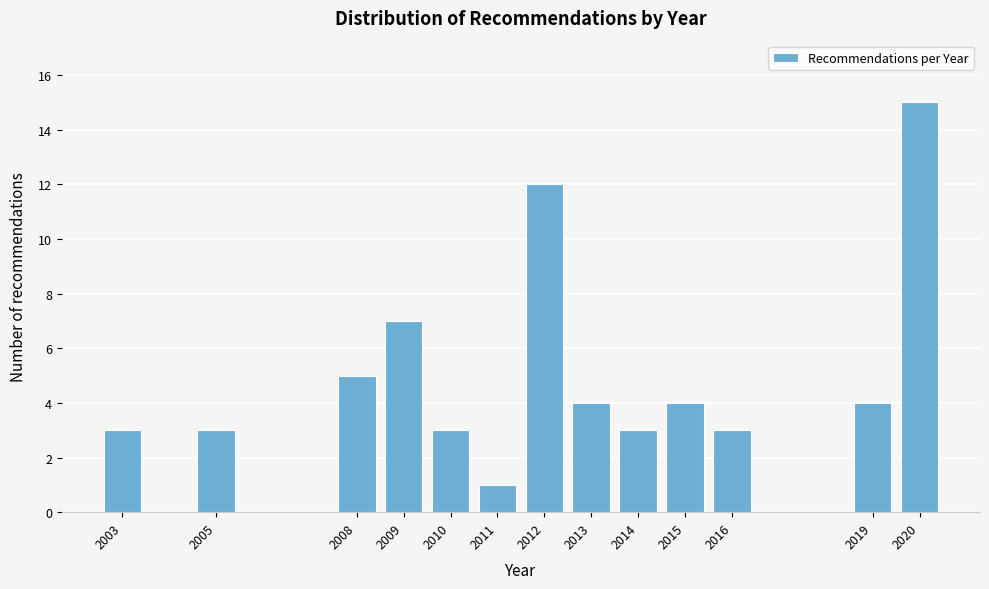

Reading left to right, transcribe all the data shown in this chart.

2003=3	2005=3	2008=5	2009=7	2010=3	2011=1	2012=12	2013=4	2014=3	2015=4	2016=3	2019=4	2020=15